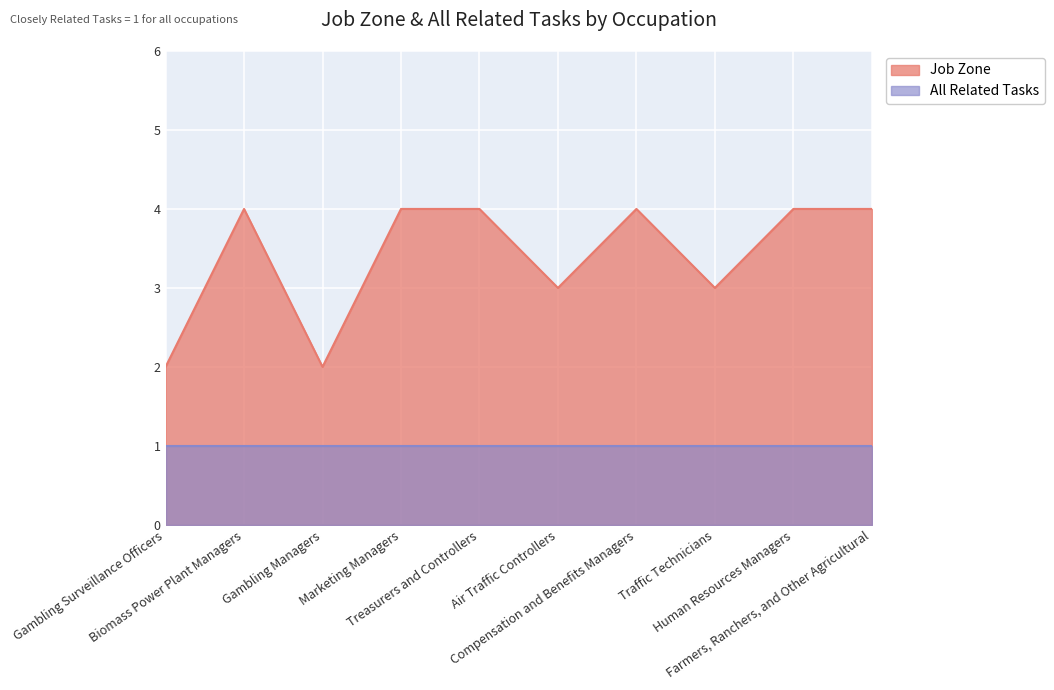

True or false: there are more than 2 points higher than both neighbors.

False